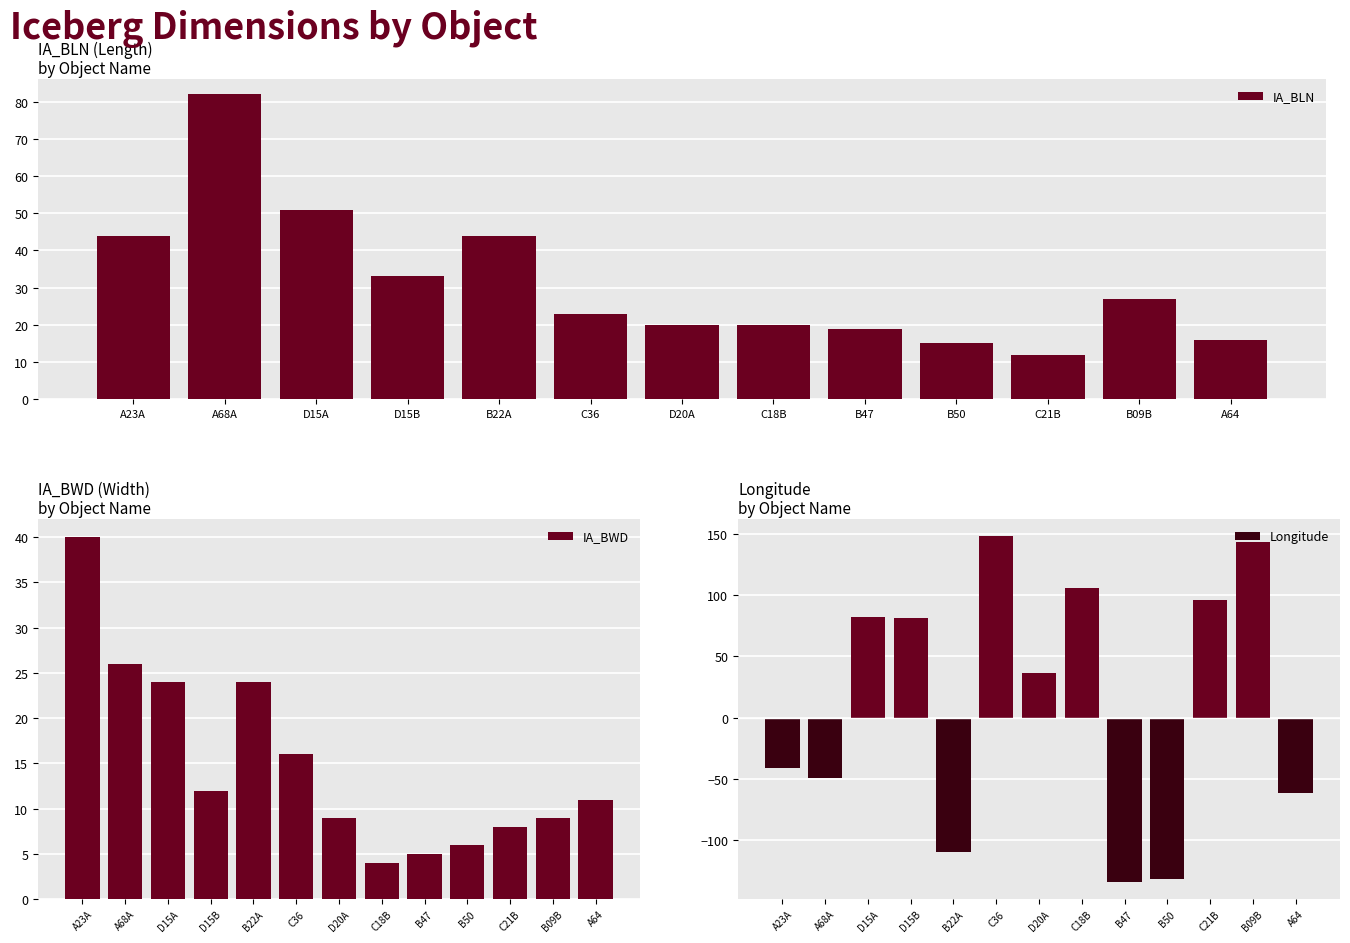

What is the average value of the IA_BWD series?

15